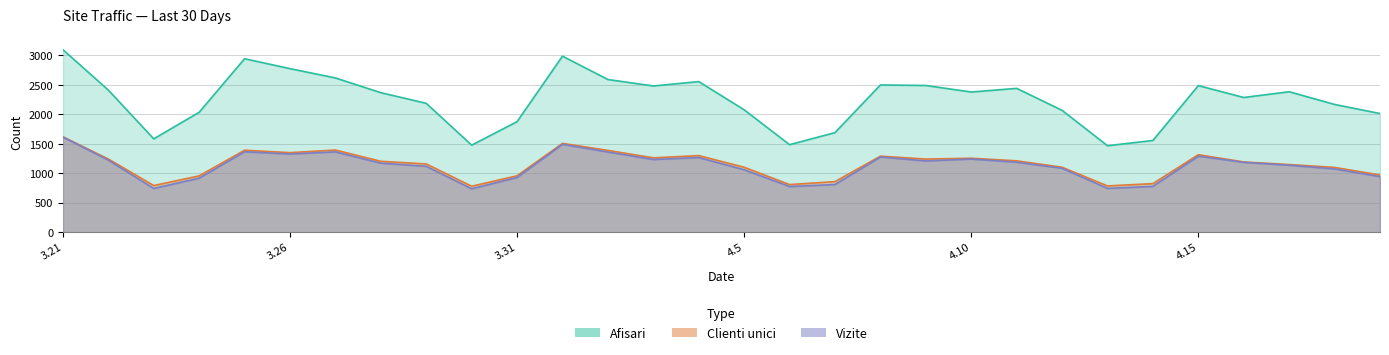

At which category is the sum across all series the highest?

3.21